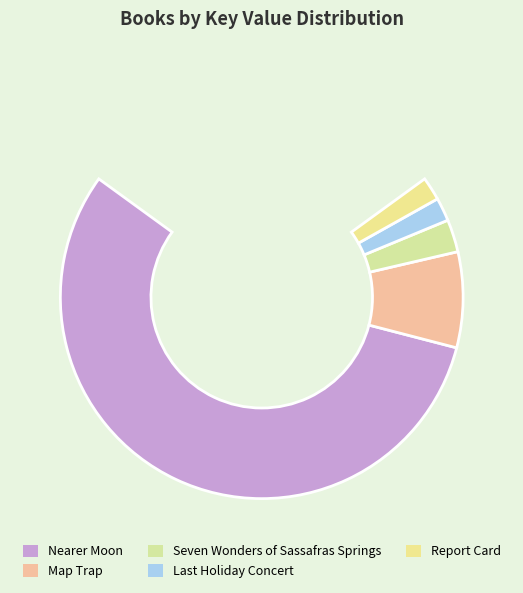

To the nearest percent, what percentage of the pie is Report Card?

3%